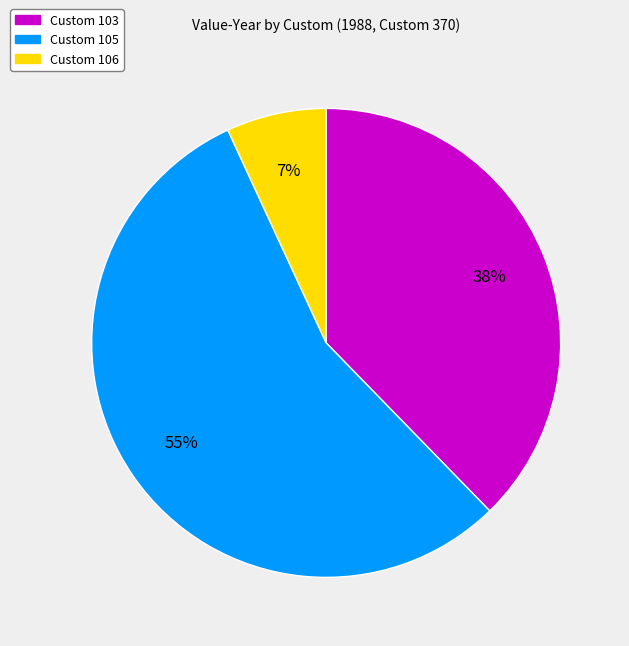

Does any single category account for the majority?

Yes